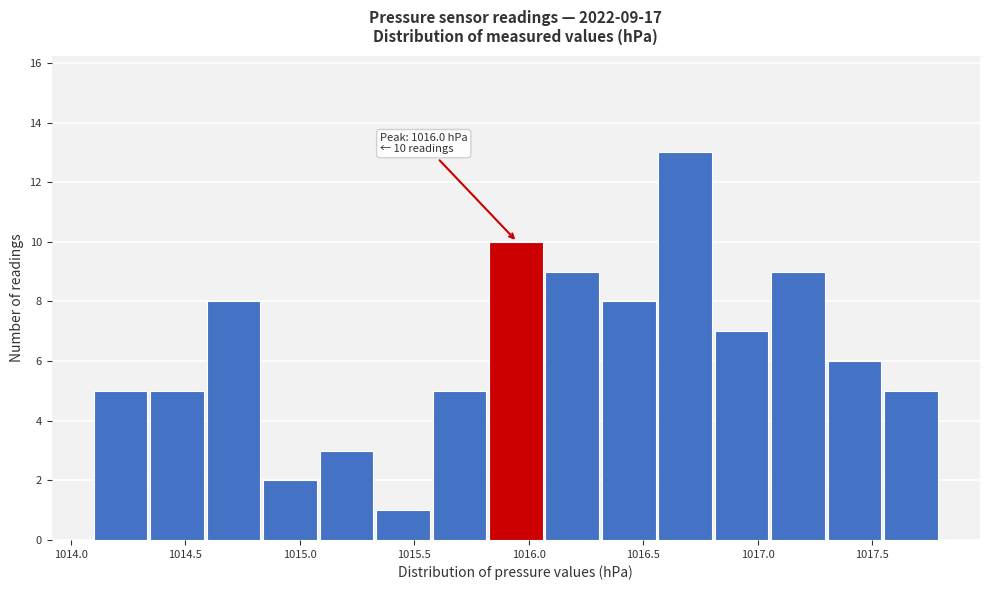

Over which range of the x-axis is the bar tallest?

1016.55 to 1016.80